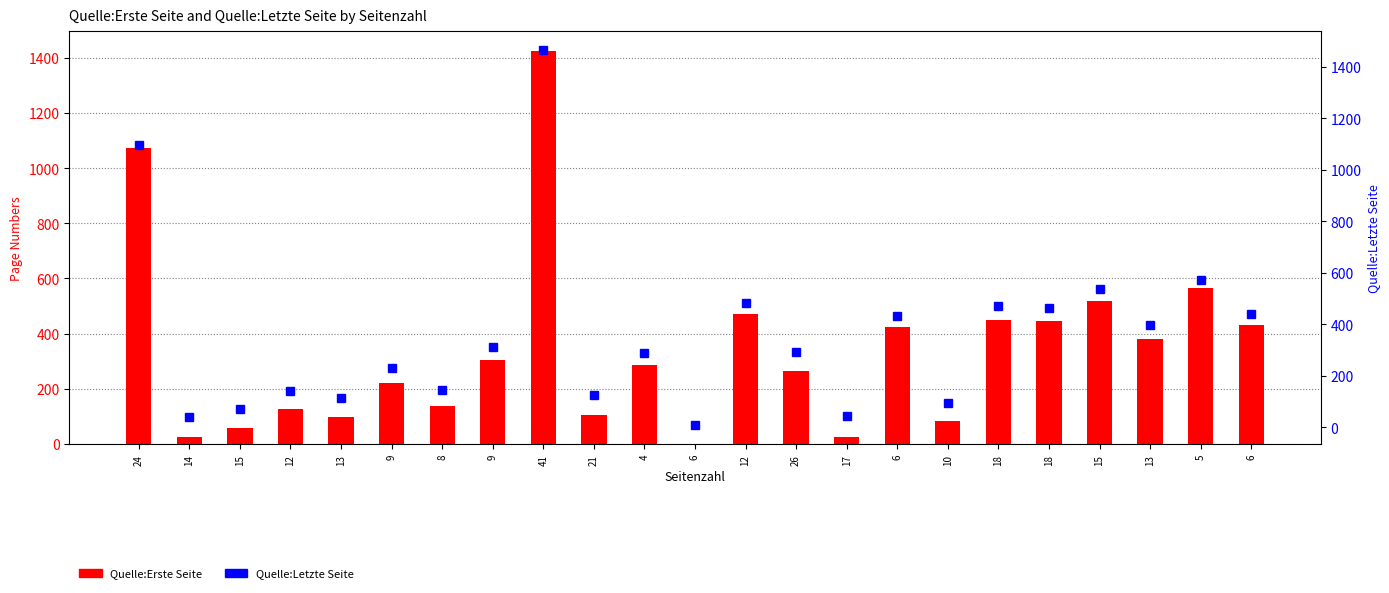

How many bars are there in total?

46